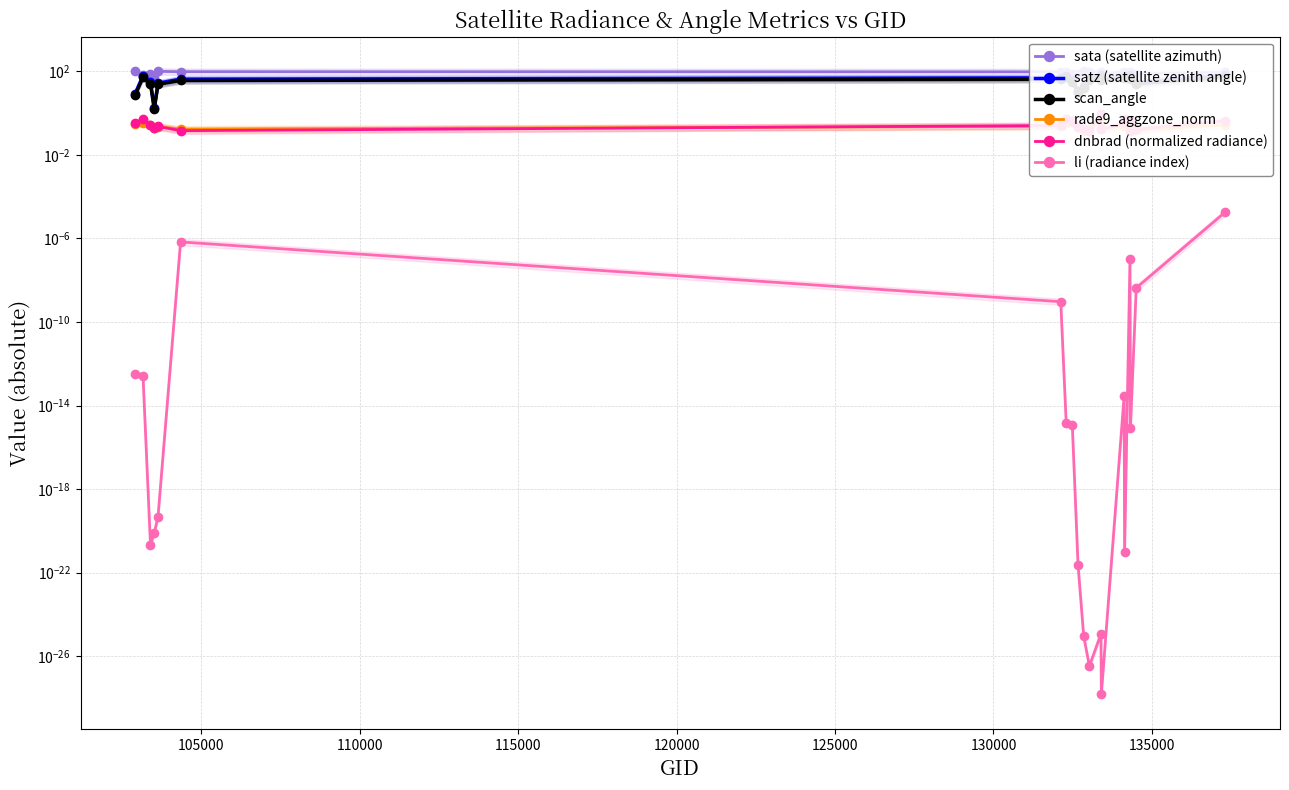

At how many categories does at least one series exceed 100?

2